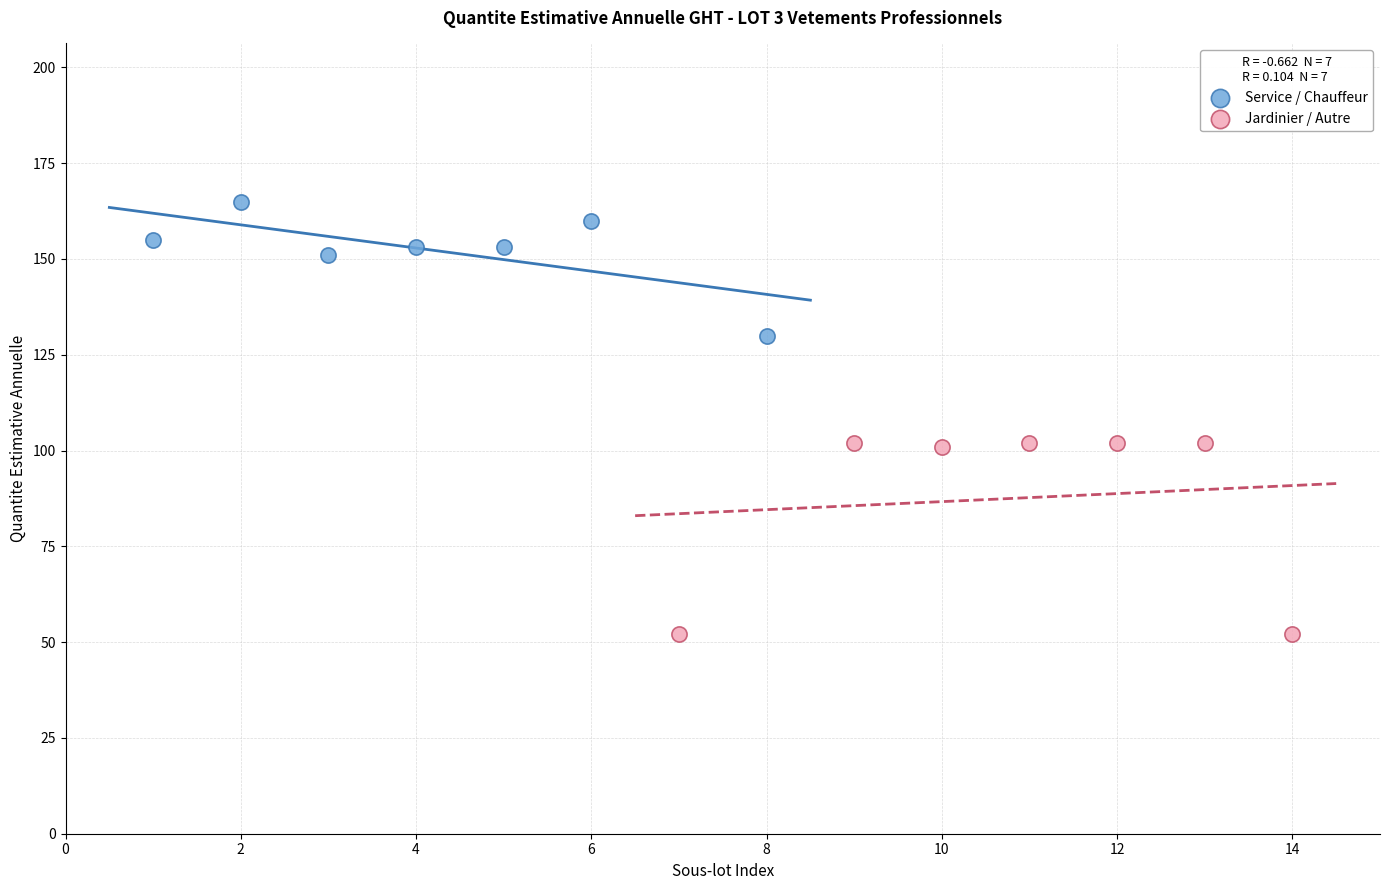

What are all the series names shown in the legend?

Service / Chauffeur, Jardinier / Autre